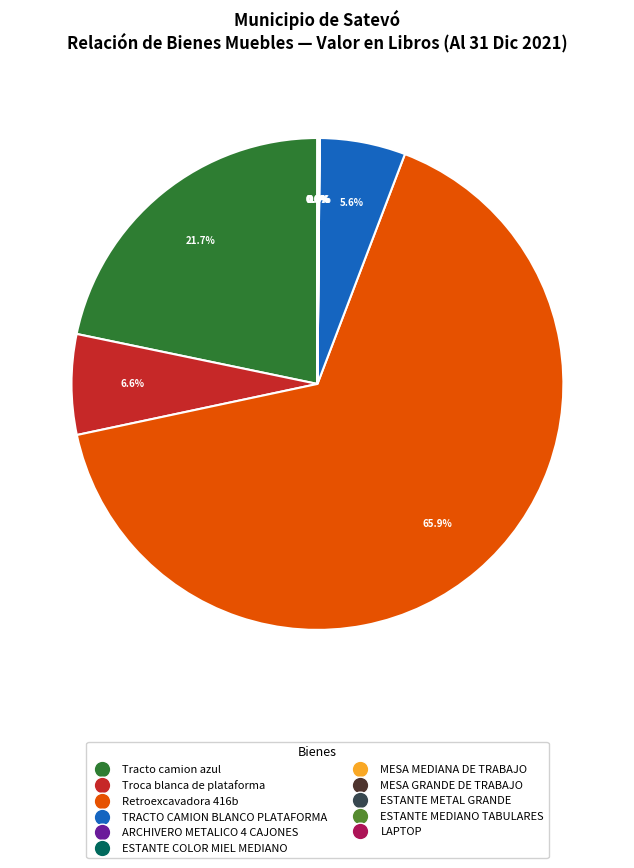

Is there any slice that represents more than half of the pie?

Yes